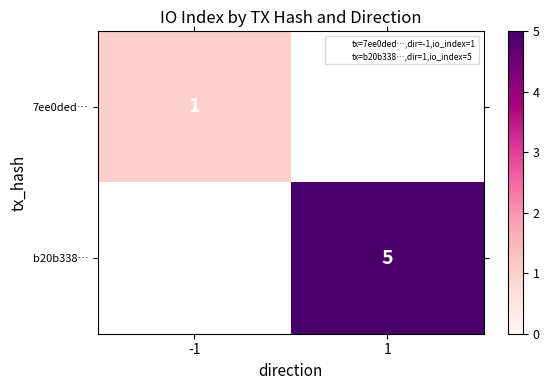

The value of b20b338… at 1 is 5.0. True or false?

True